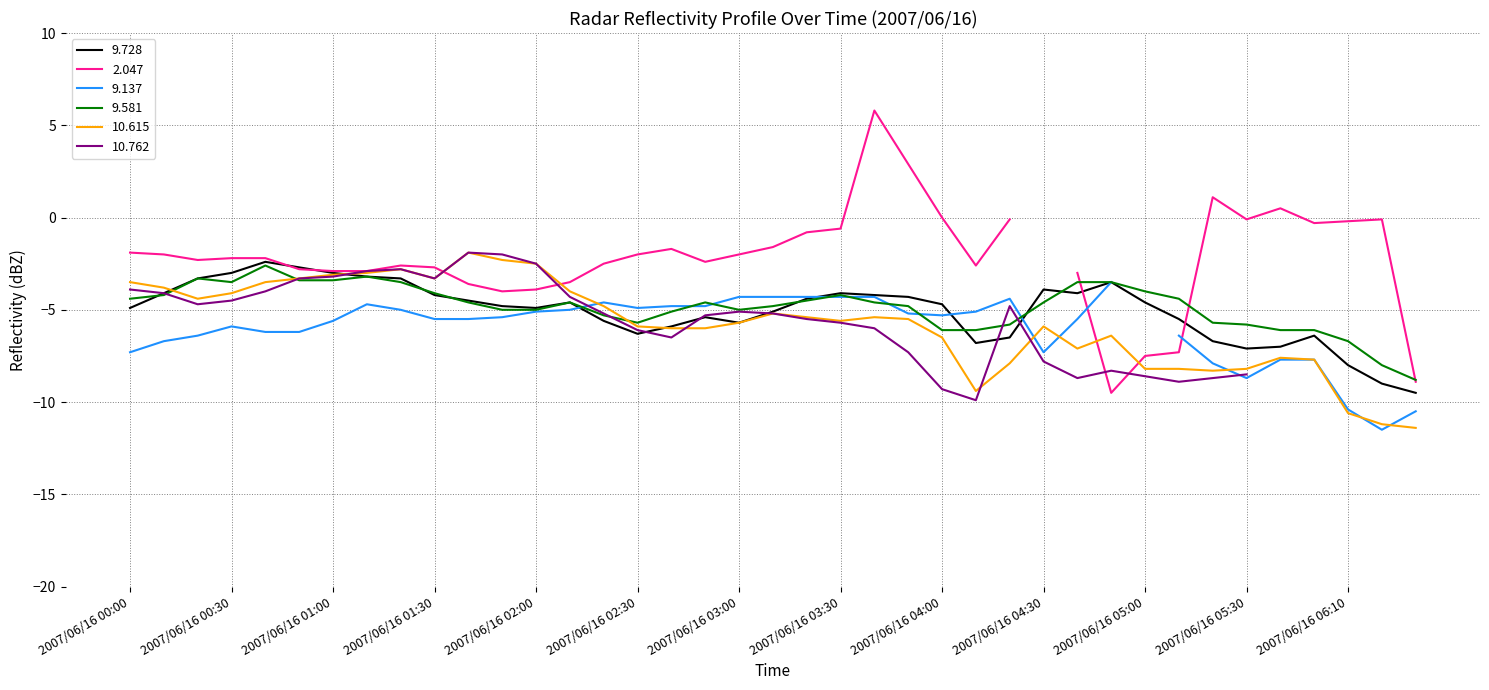

The value of 9.728 at 2007/06/16 01:00 is -3.0. True or false?

True